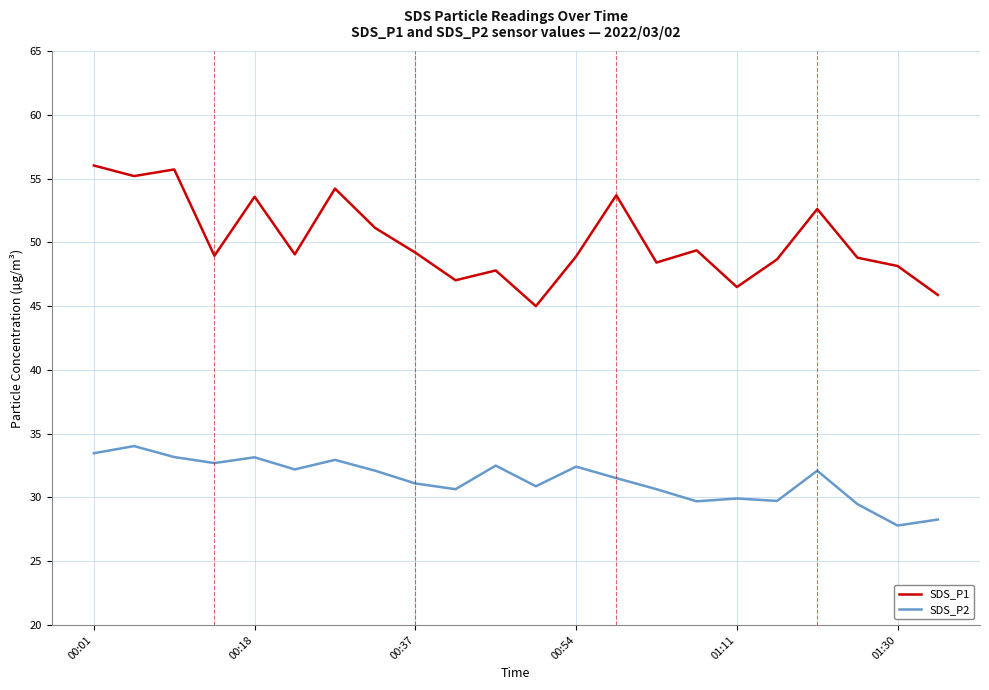

List the series in order of their peak value, highest first.

SDS_P1, SDS_P2